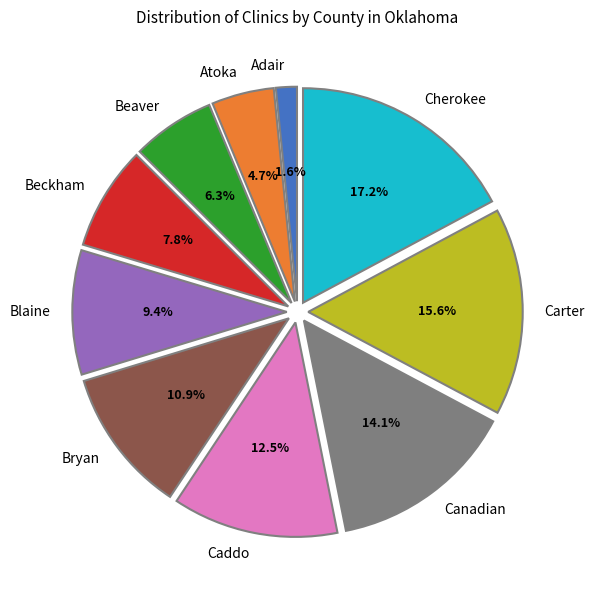

Which slice is the smallest?

Adair